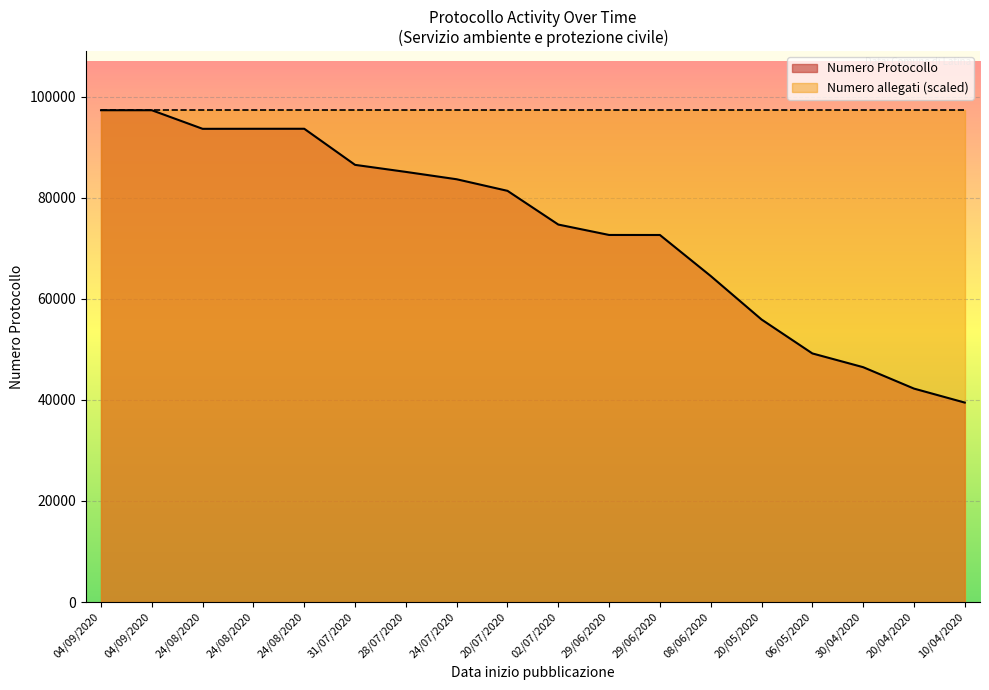

At which category does the chart reach its minimum across all series?

10/04/2020